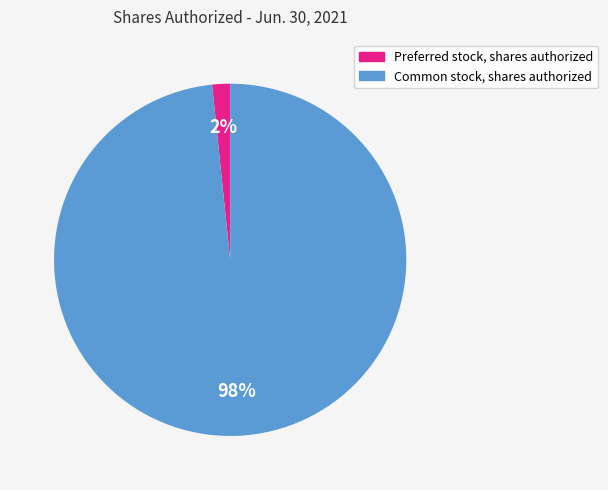

Rank the categories by value from highest to lowest.

Common stock, shares authorized, Preferred stock, shares authorized